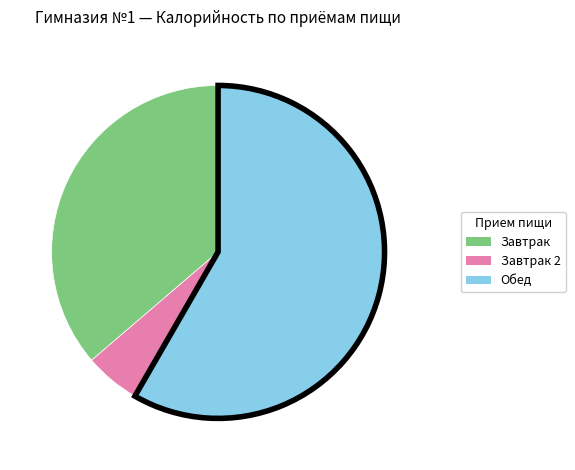

Does any single category account for the majority?

Yes